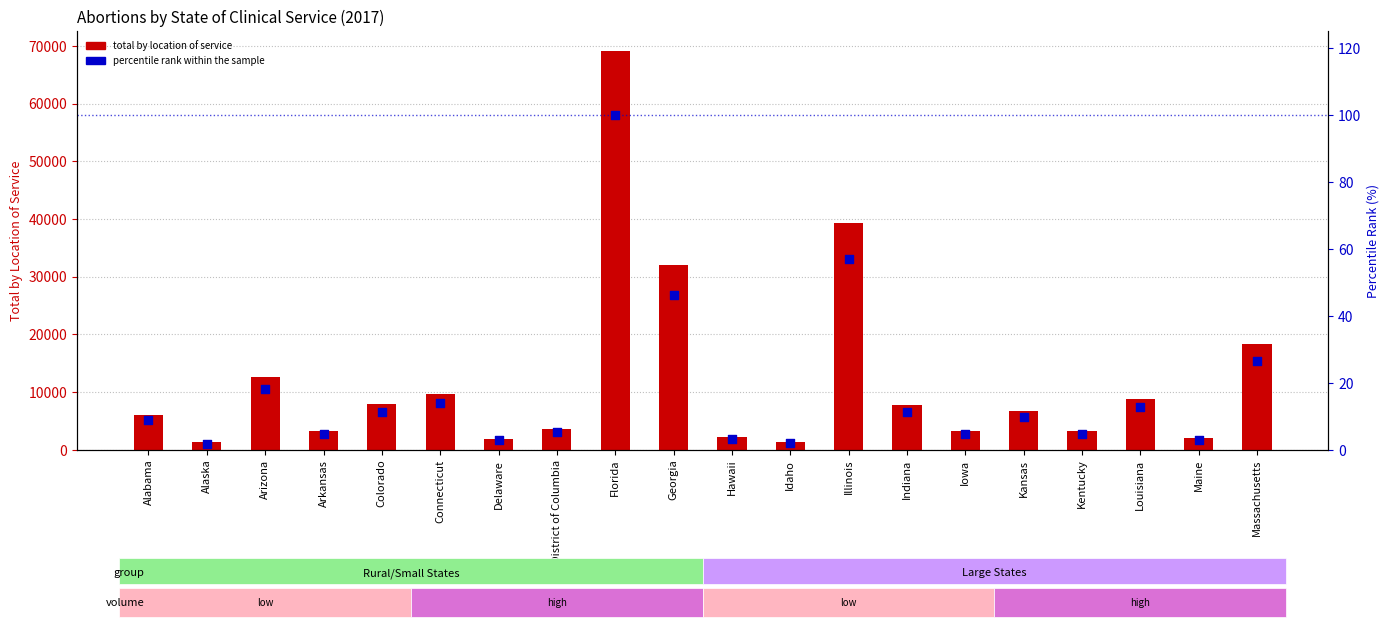

What is the total value across all series at Iowa?

3273.7